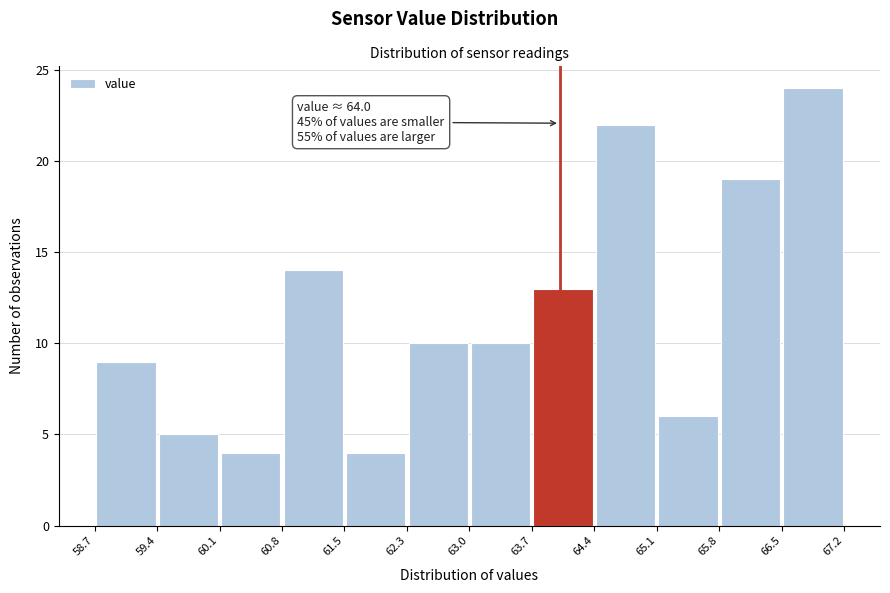

Over which range of the x-axis is the bar tallest?

66.5 to 67.2